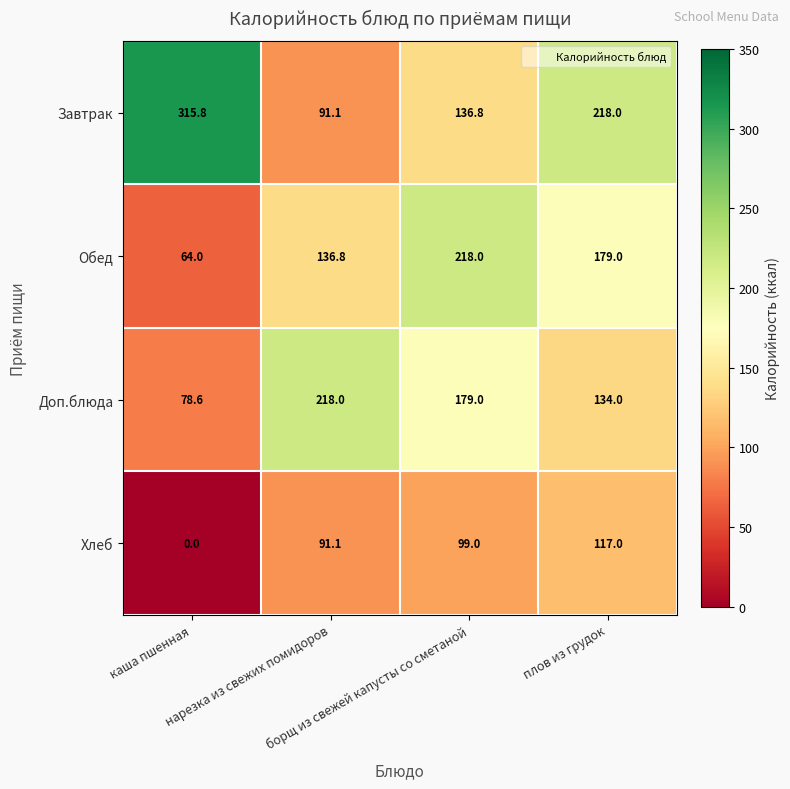

Which series has the largest total across all categories?

Завтрак